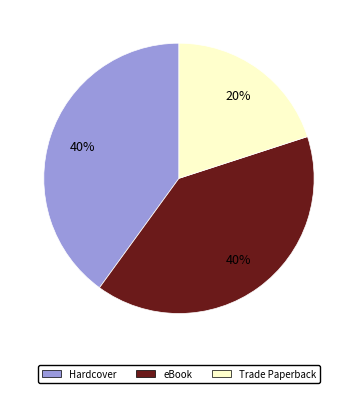

Is there a majority slice in this chart?

No